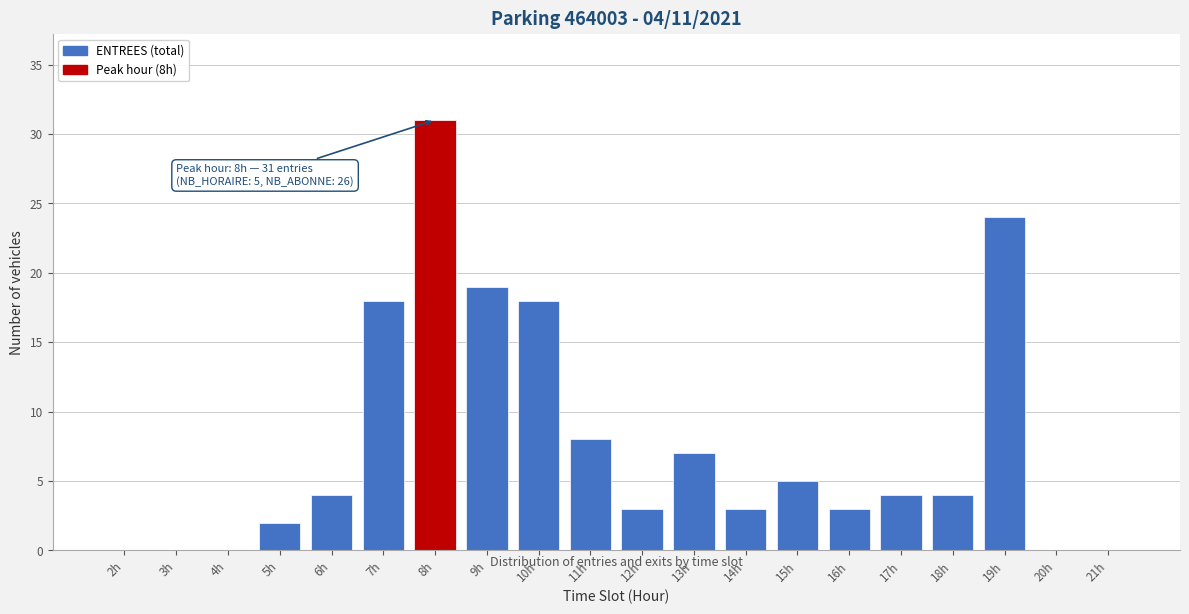

Reading left to right, list all the values displayed in this chart.

2h=0	3h=0	4h=0	5h=2	6h=4	7h=18	8h=31	9h=19	10h=18	11h=8	12h=3	13h=7	14h=3	15h=5	16h=3	17h=4	18h=4	19h=24	20h=0	21h=0